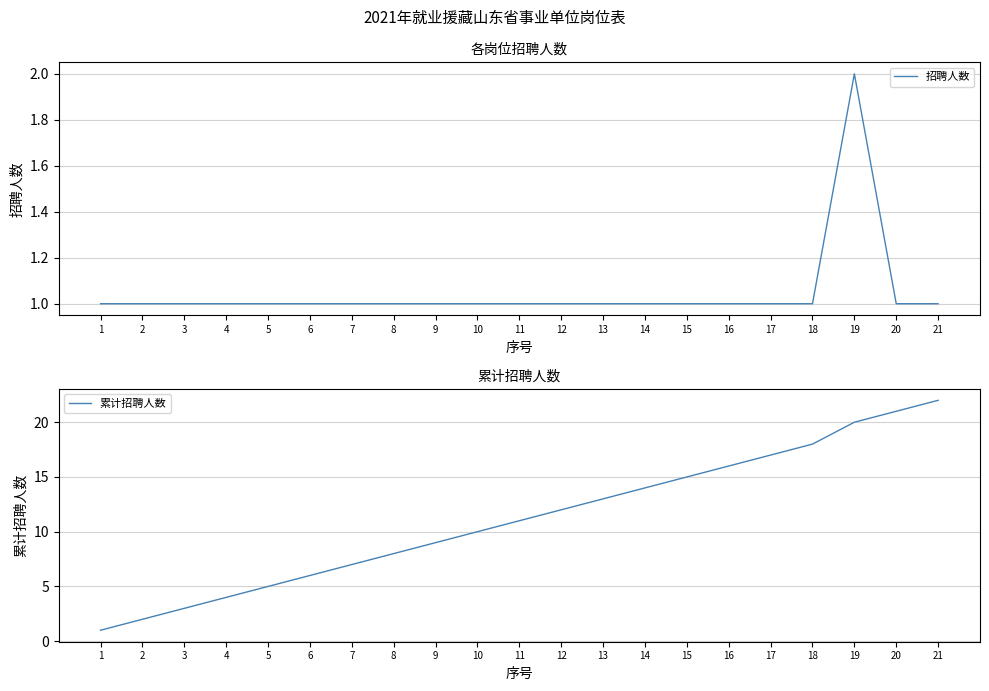

True or false: 累计招聘人数 and 招聘人数 cross at least once.

False